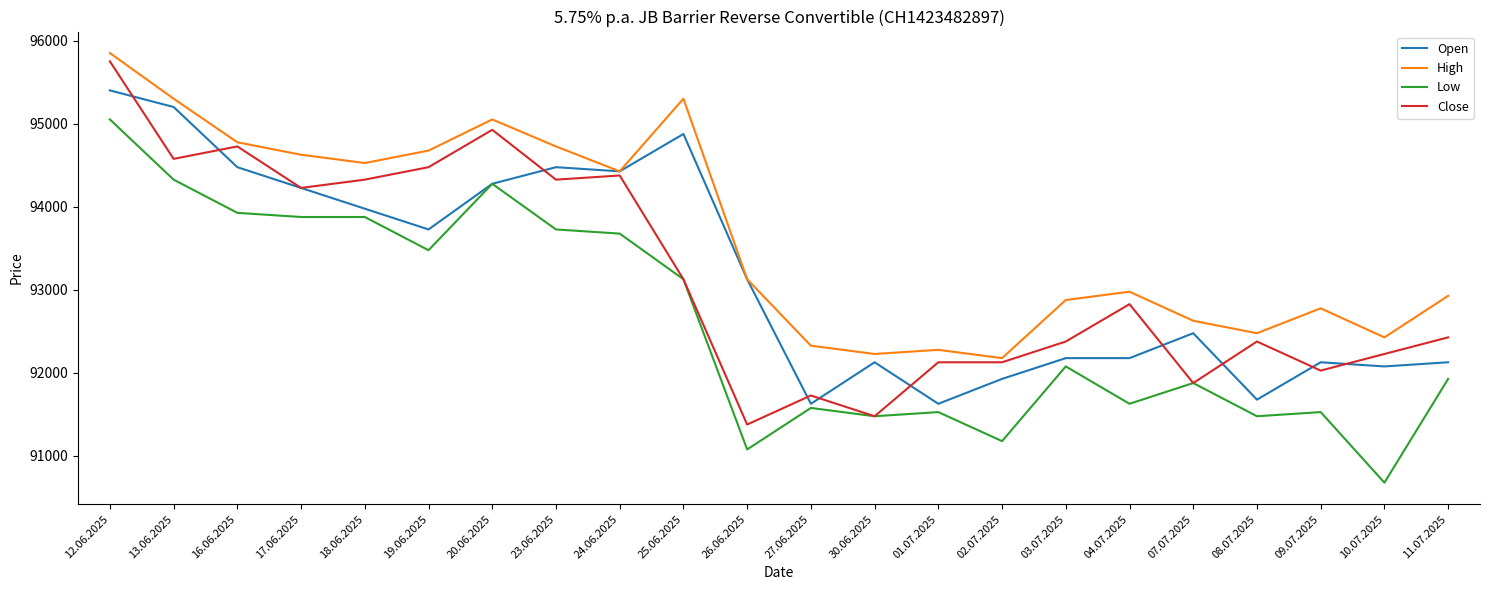

What value does the High series have at 03.07.2025, to the nearest 50?

92900